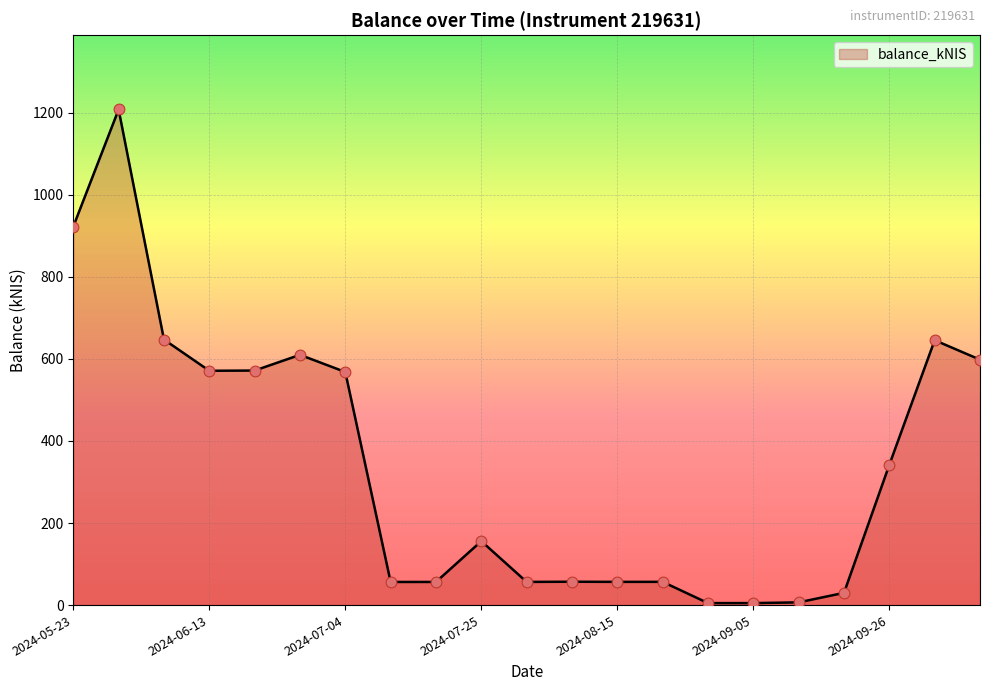

What is the difference between the maximum and minimum values?

1202.9